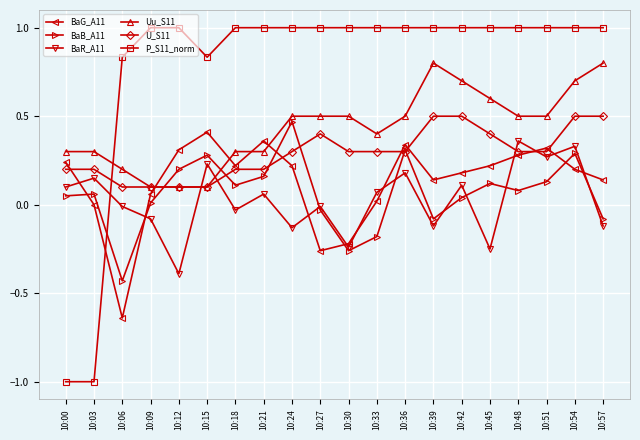

At which category is the sum across all series the highest?

10:54